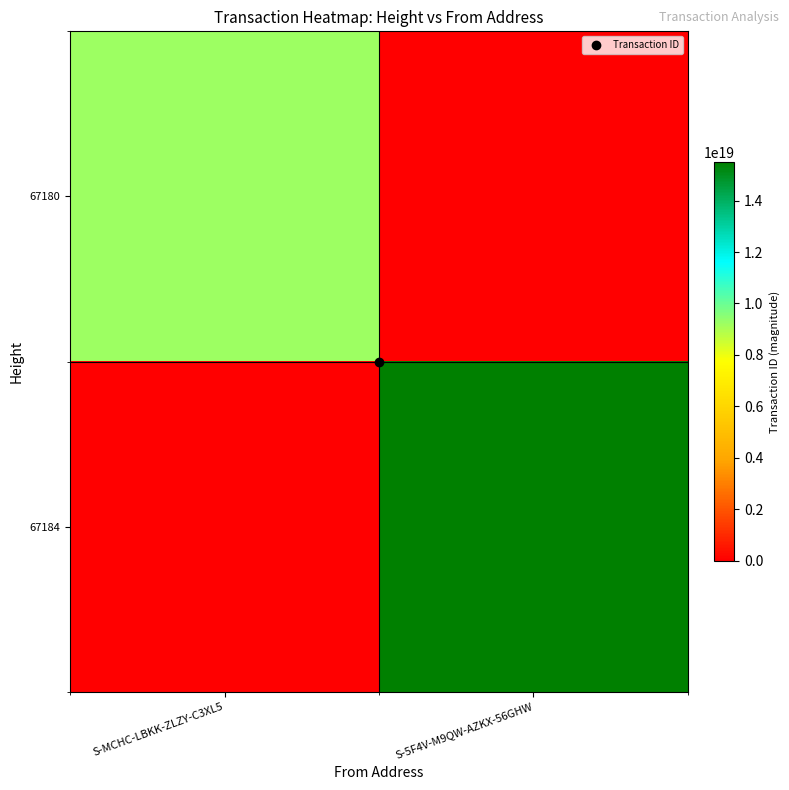

At which category is the sum across all series the highest?

S-5F4V-M9QW-AZKX-56GHW